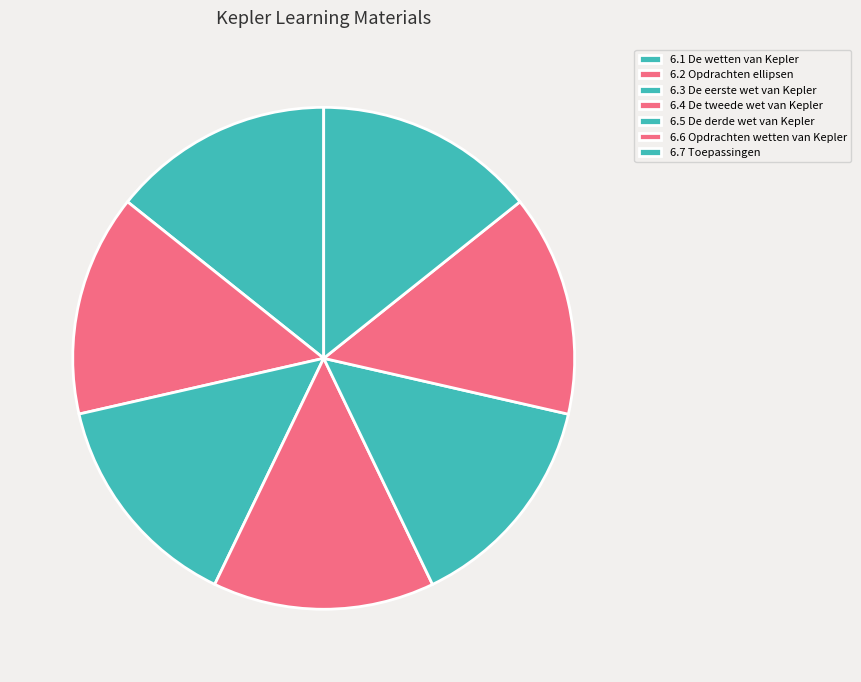

What percentage is the 6.1 De wetten van Kepler slice, to the nearest percent?

14%